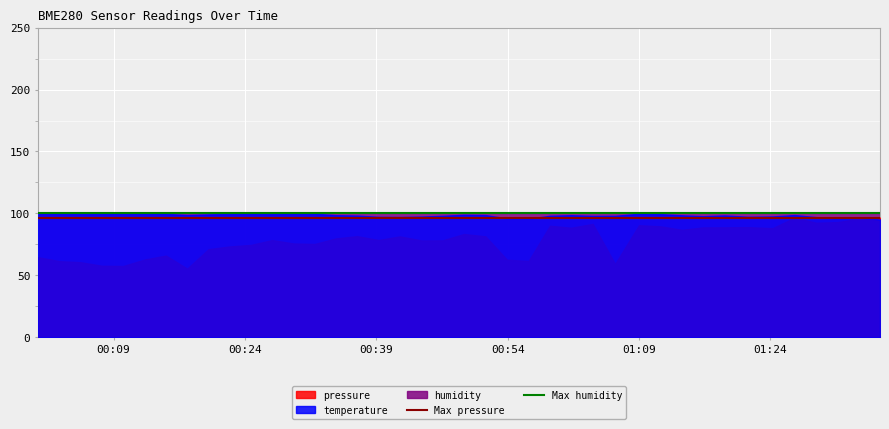

What is the spread (max minus min) of values at 00:09?

3.5